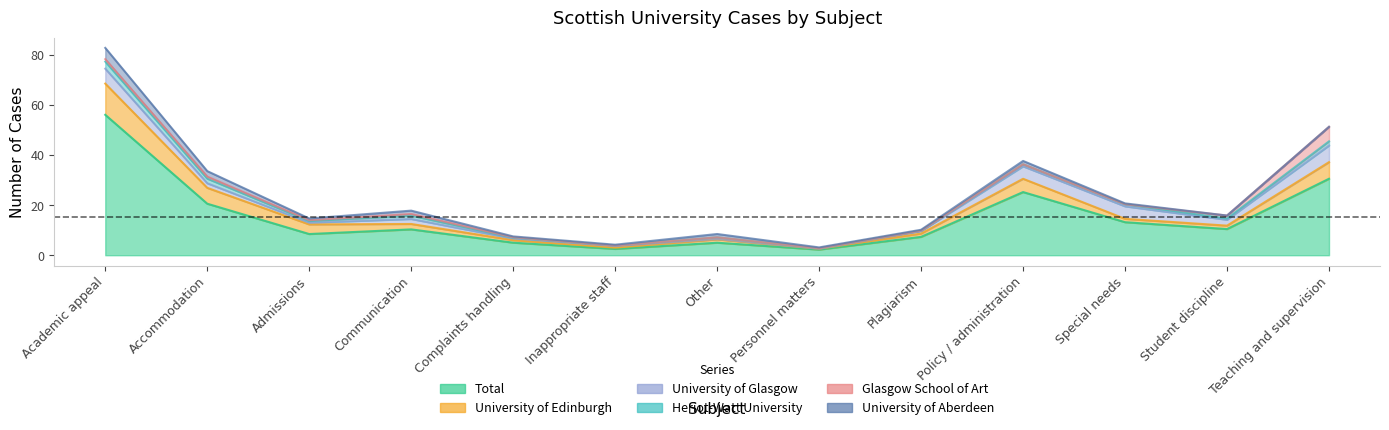

Is it true that University of Edinburgh equals 9 at Special needs?

False